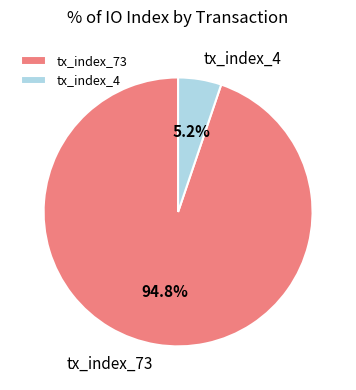

To the nearest percent, what portion does tx_index_73 represent?

95%